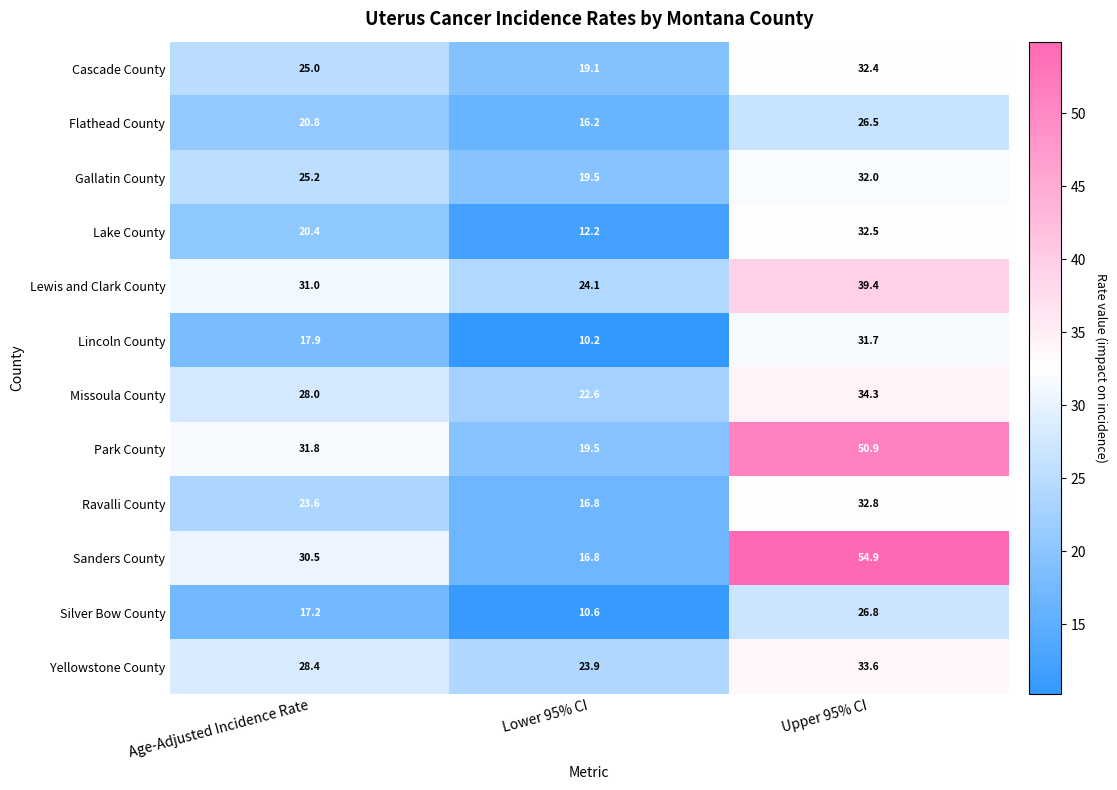

True or false: Ravalli County has a value of 23.6 at Age-Adjusted Incidence Rate.

True